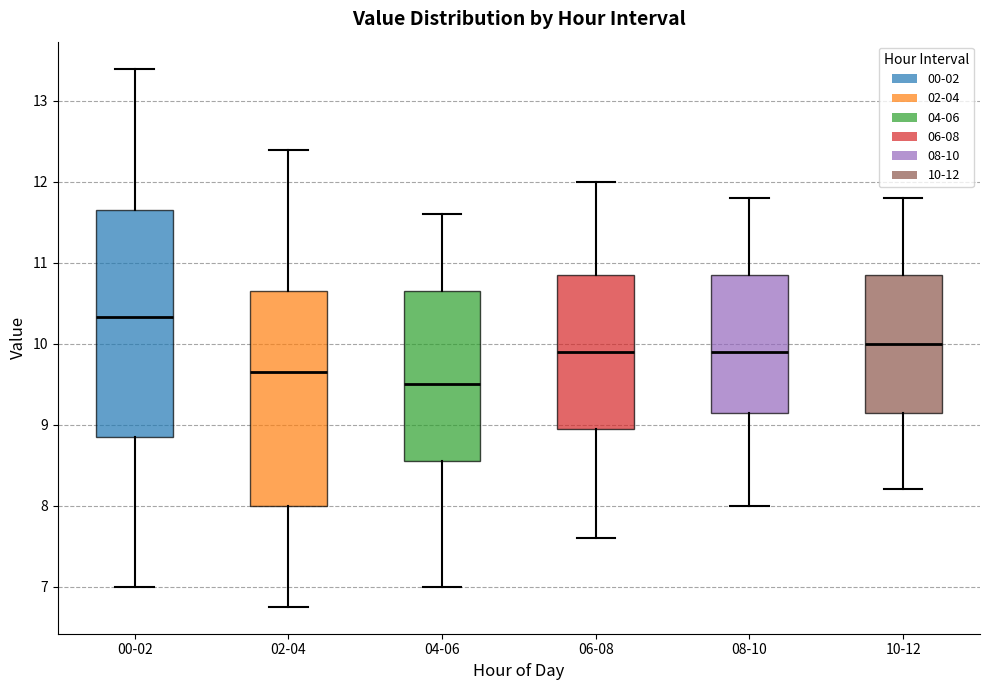

Where is the upper edge of the box for 06-08 on the y-axis? The values are not printed on the chart, so give them approximately, as read against the axis.

10.9